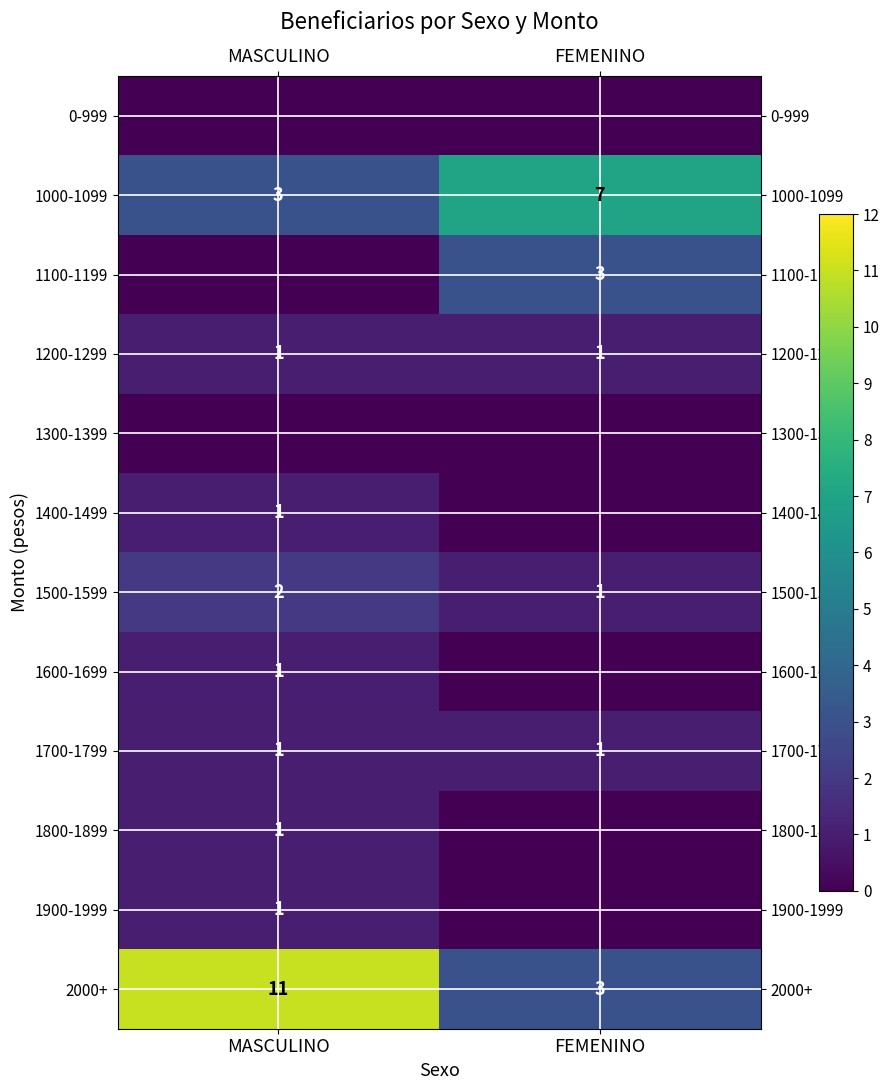

How many categories are shown in the chart?

2